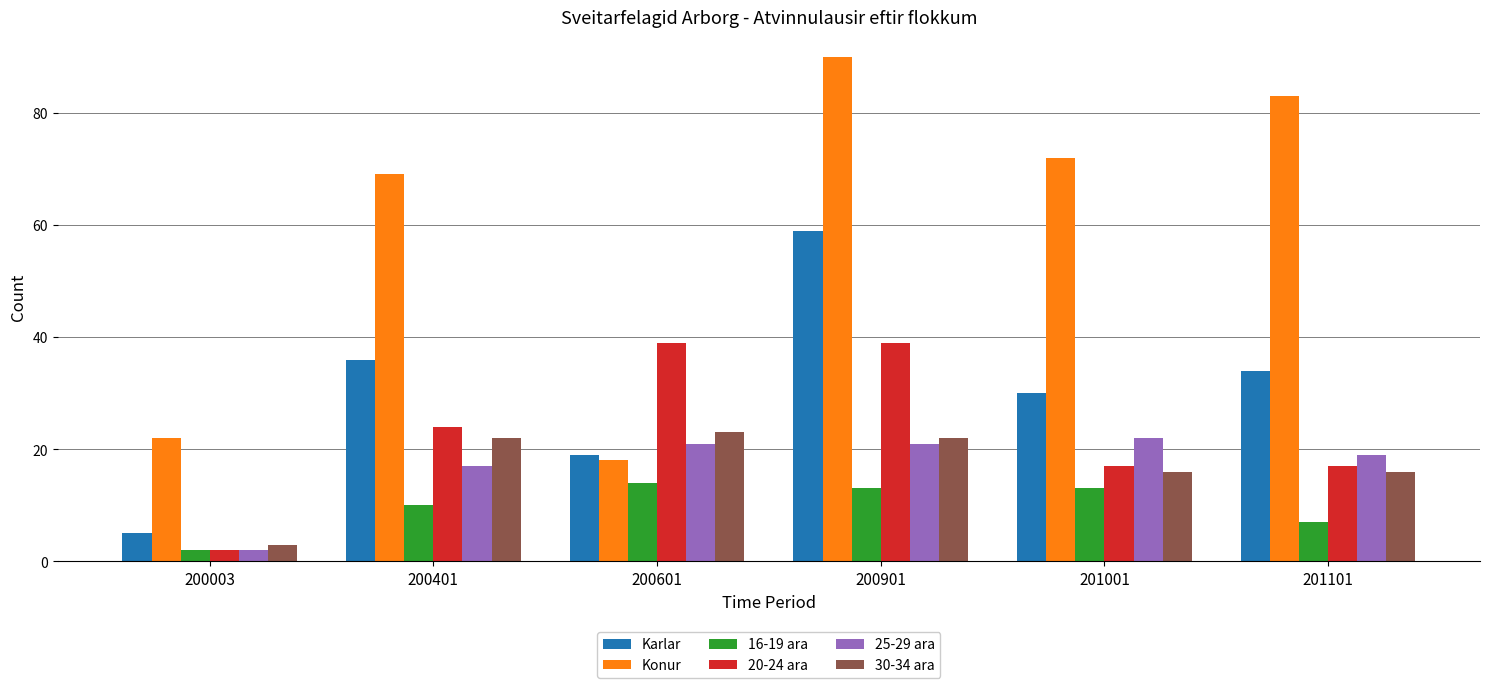

What is the difference between the maximum and minimum values in the 25-29 ara series?

20